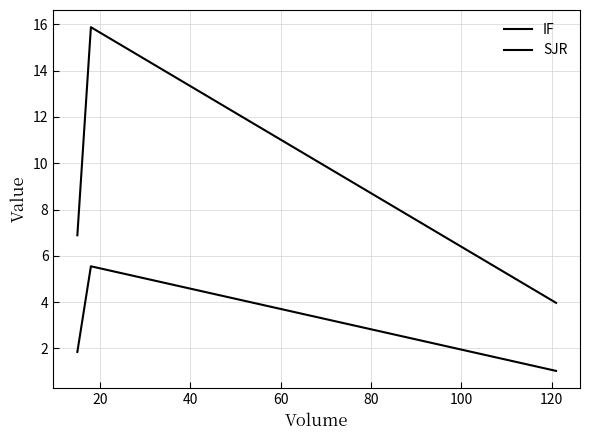

How many lines are shown in the chart?

2